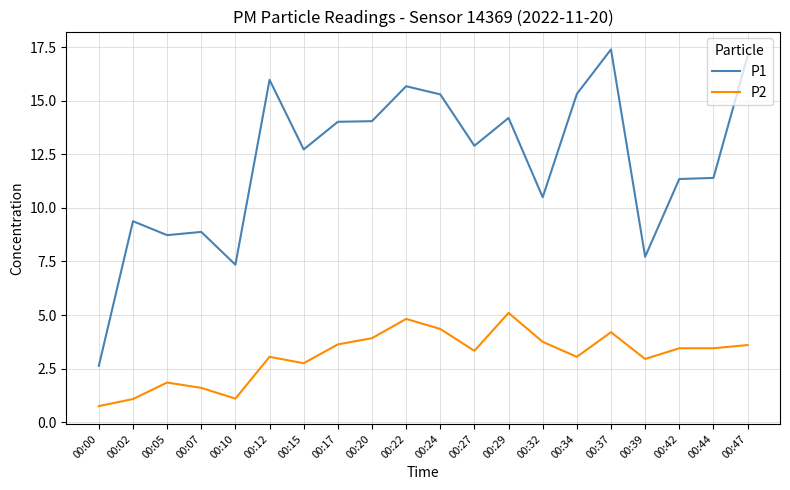

Which series has the widest spread of values?

P1